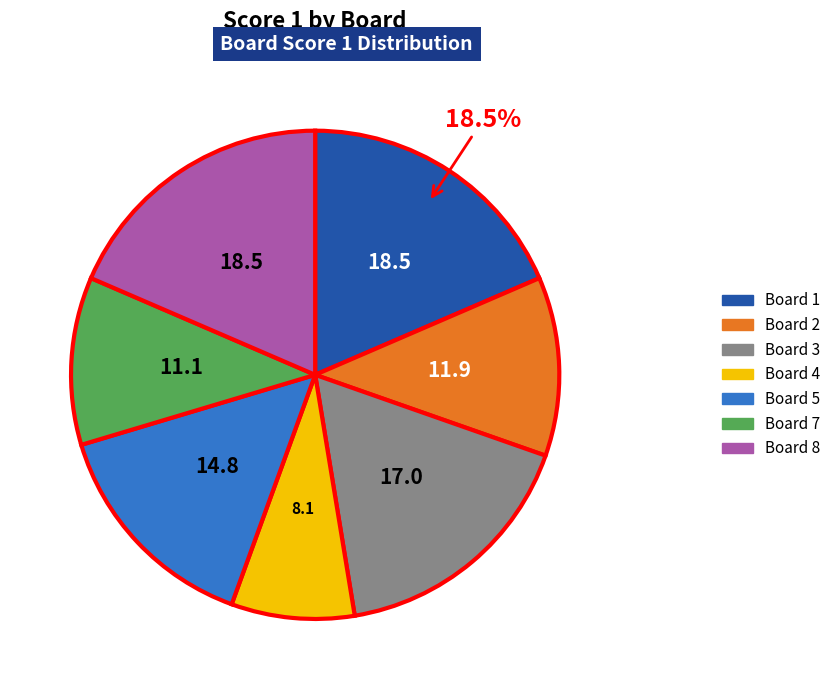

To the nearest percent, what is the difference between the largest and smallest slice percentages?

10%